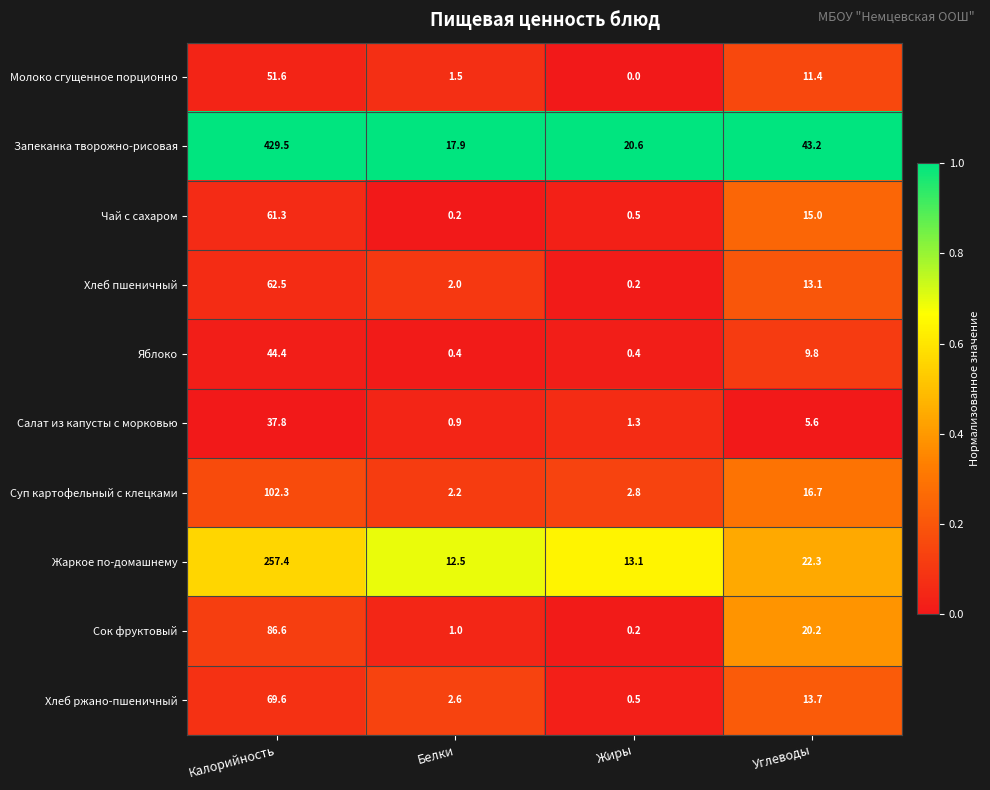

Which series has the widest spread of values?

Запеканка творожно-рисовая